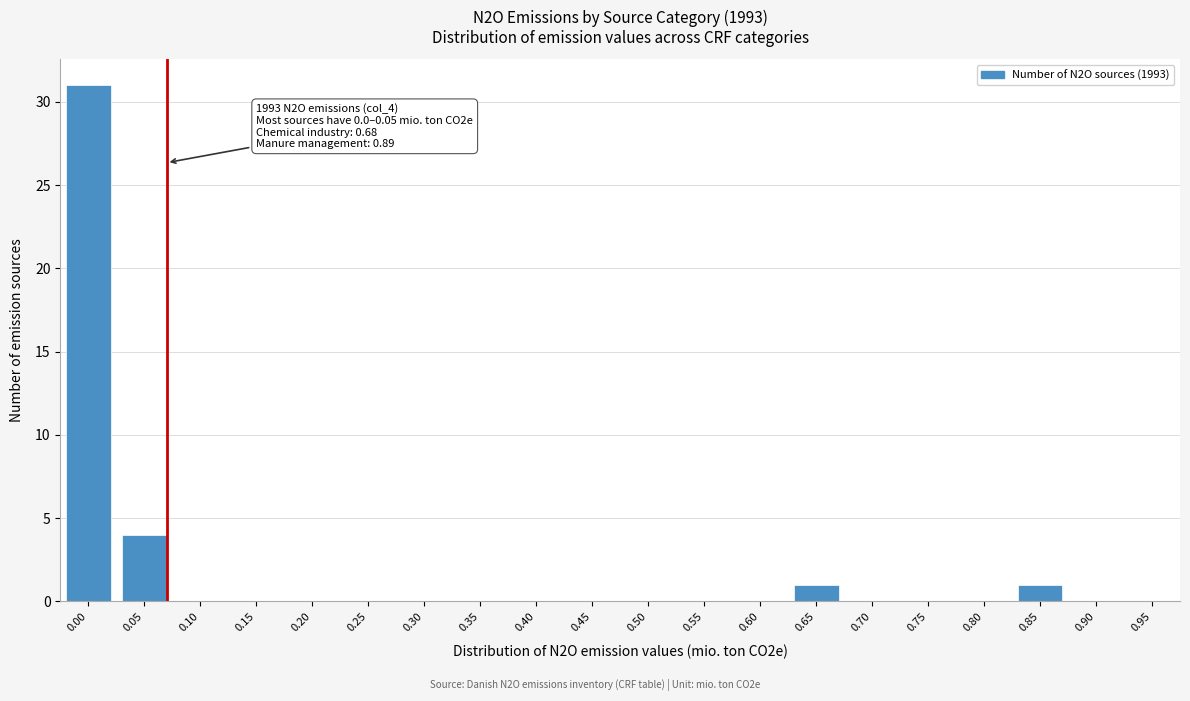

Reading left to right, extract all data points from this chart.

0.00=31	0.05=4	0.10=0	0.15=0	0.20=0	0.25=0	0.30=0	0.35=0	0.40=0	0.45=0	0.50=0	0.55=0	0.60=0	0.65=1	0.70=0	0.75=0	0.80=0	0.85=1	0.90=0	0.95=0